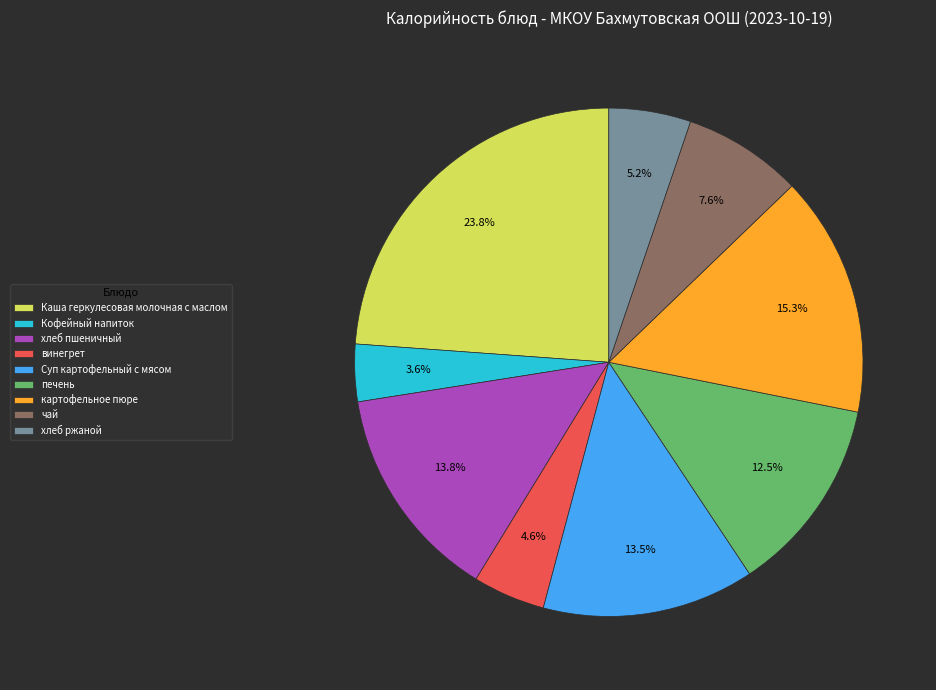

What is the total percentage of печень and хлеб ржаной?

17.7%